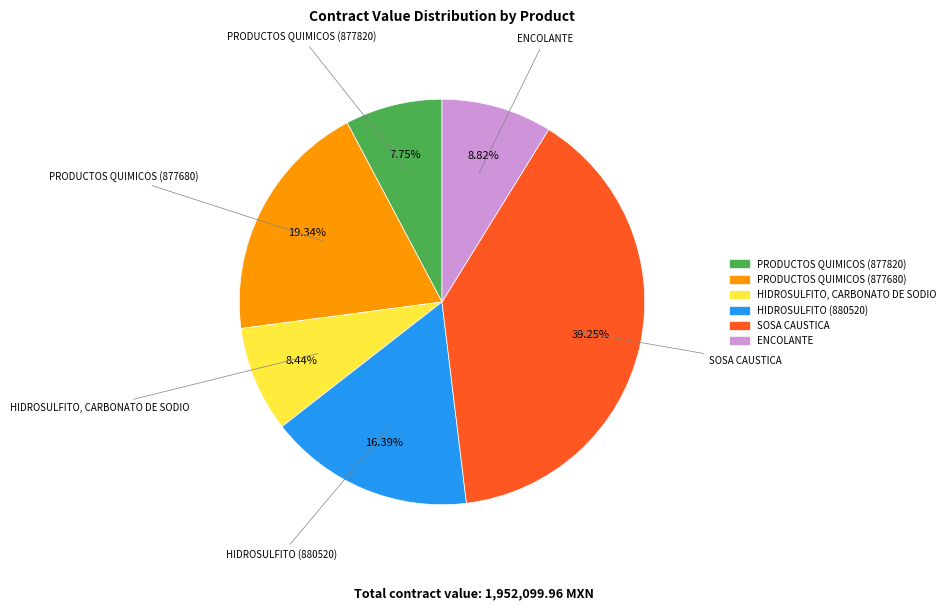

To the nearest percent, what is the combined percentage of SOSA CAUSTICA and PRODUCTOS QUIMICOS (877820)?

47%